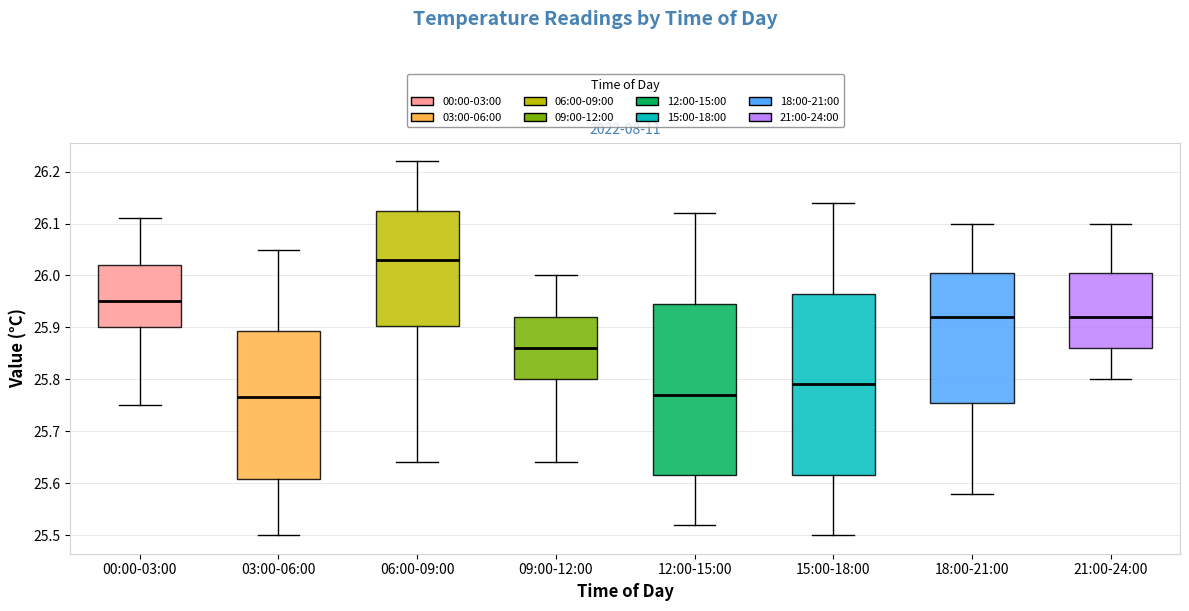

Reading left to right, read every box against the y-axis: the position of its median line, the range the box covers, and the ends of its whiskers. The values are not printed on the chart, so give them approximately, as read against the axis.

00:00-03:00: median 25.95, box 25.90 to 26.02, whiskers 25.75 to 26.11
03:00-06:00: median 25.77, box 25.61 to 25.89, whiskers 25.50 to 26.05
06:00-09:00: median 26.03, box 25.90 to 26.13, whiskers 25.64 to 26.22
09:00-12:00: median 25.86, box 25.80 to 25.92, whiskers 25.64 to 26.00
12:00-15:00: median 25.77, box 25.62 to 25.95, whiskers 25.52 to 26.12
15:00-18:00: median 25.79, box 25.62 to 25.97, whiskers 25.50 to 26.14
18:00-21:00: median 25.92, box 25.76 to 26.01, whiskers 25.58 to 26.10
21:00-24:00: median 25.92, box 25.86 to 26.01, whiskers 25.80 to 26.10